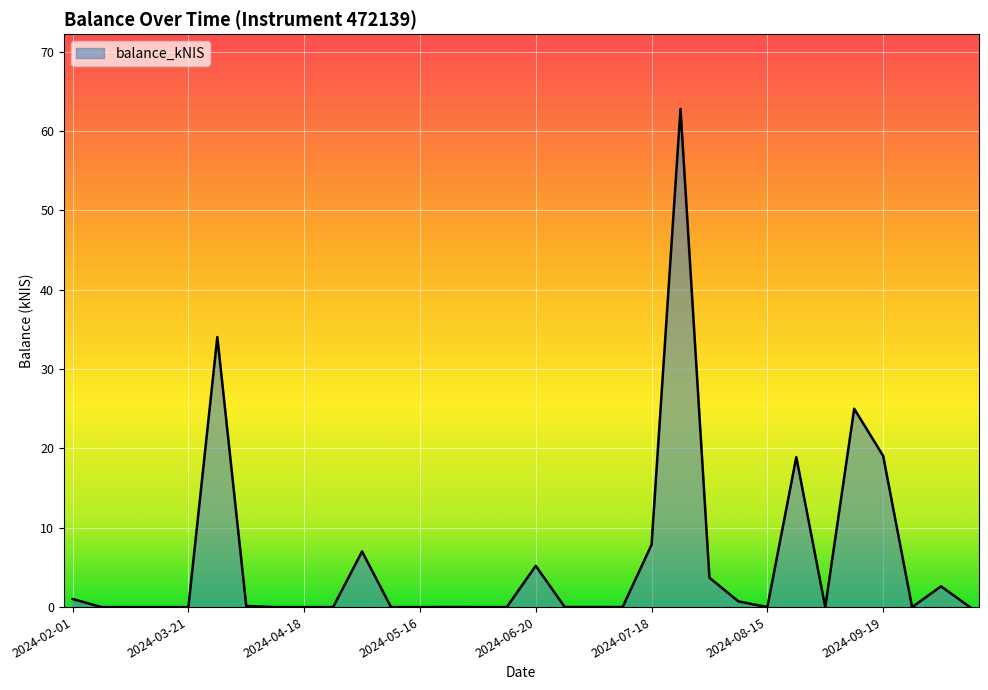

What is the difference between the maximum and minimum values?

62.8